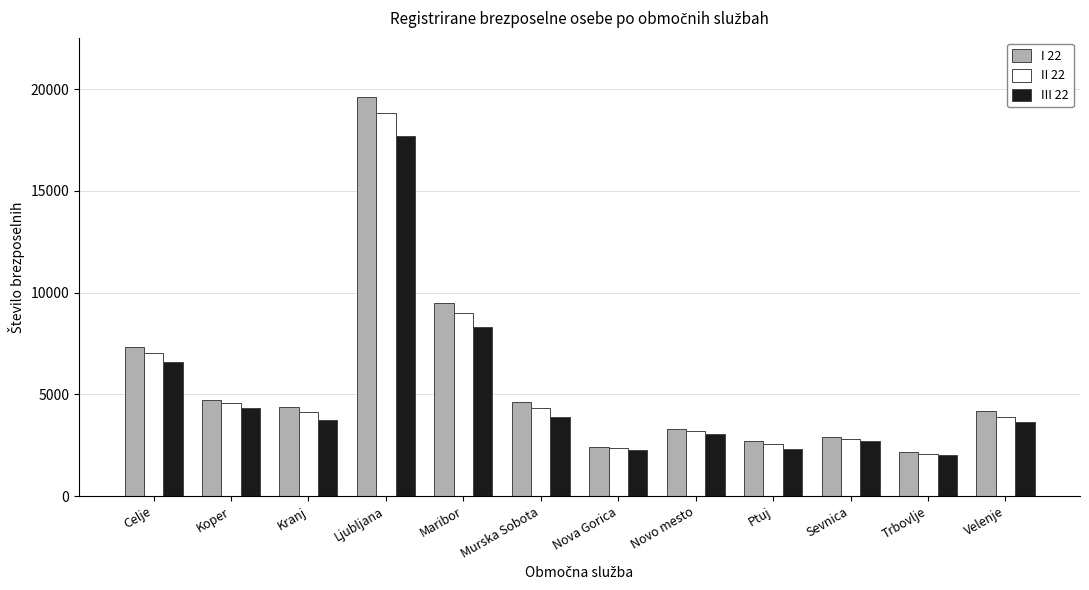

What is the sum of the I 22 values at Trbovlje and Novo mesto?

5457